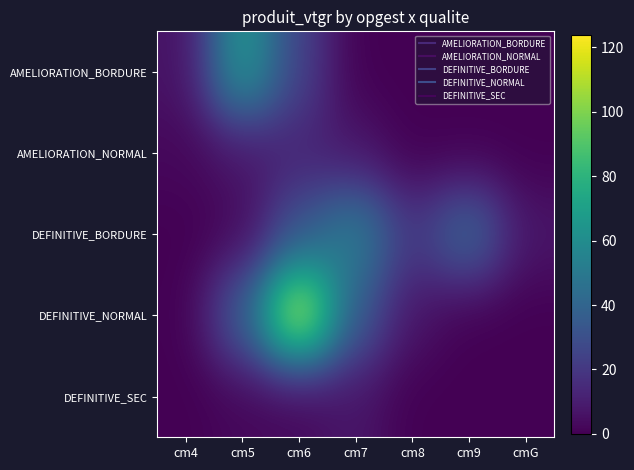

How many categories are shown in the chart?

7